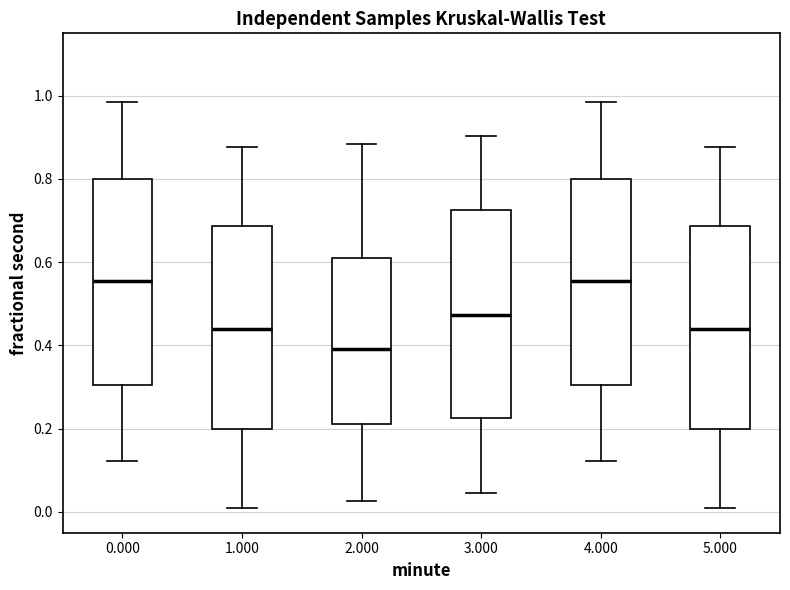

Which box has the lowest median line?

2.000